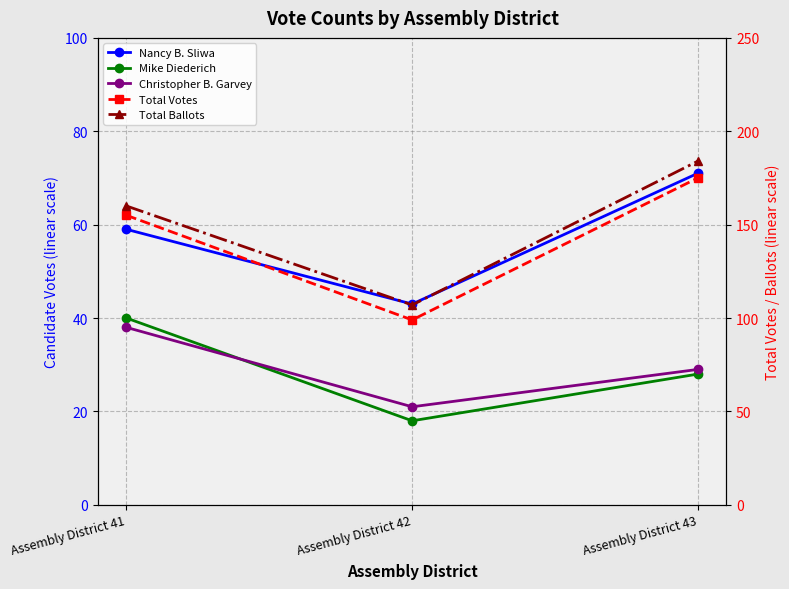

What is the lowest value of the Nancy B. Sliwa series?

43